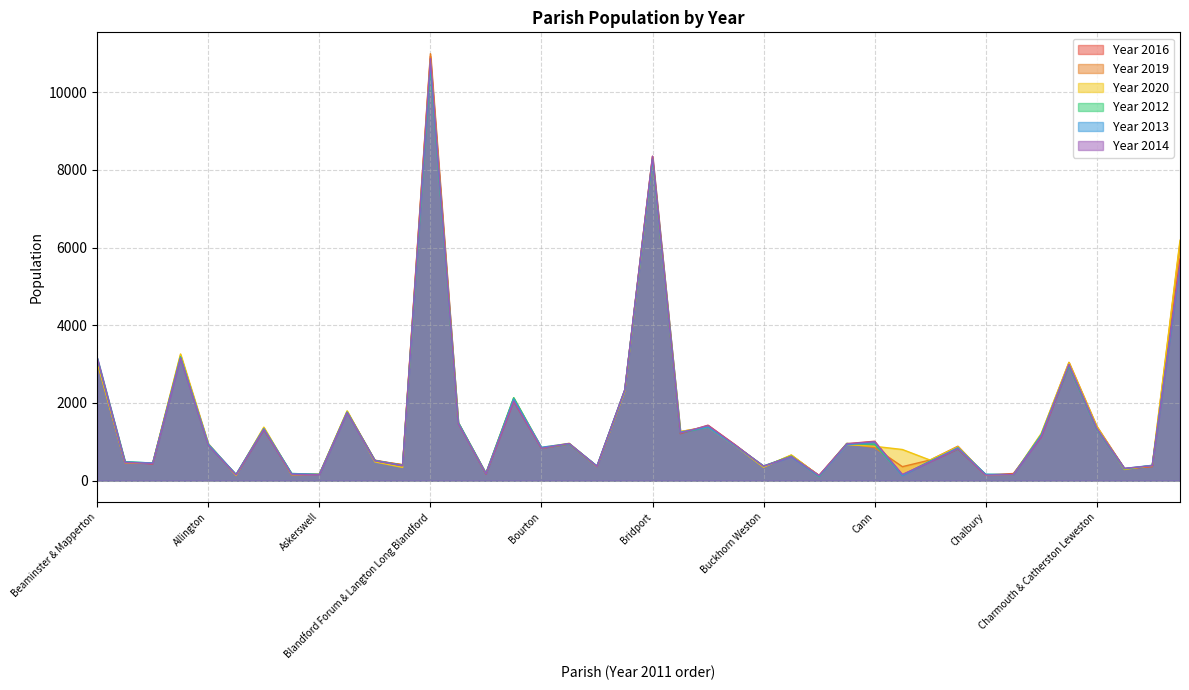

What is the spread (max minus min) of values at Bloxworth?

15